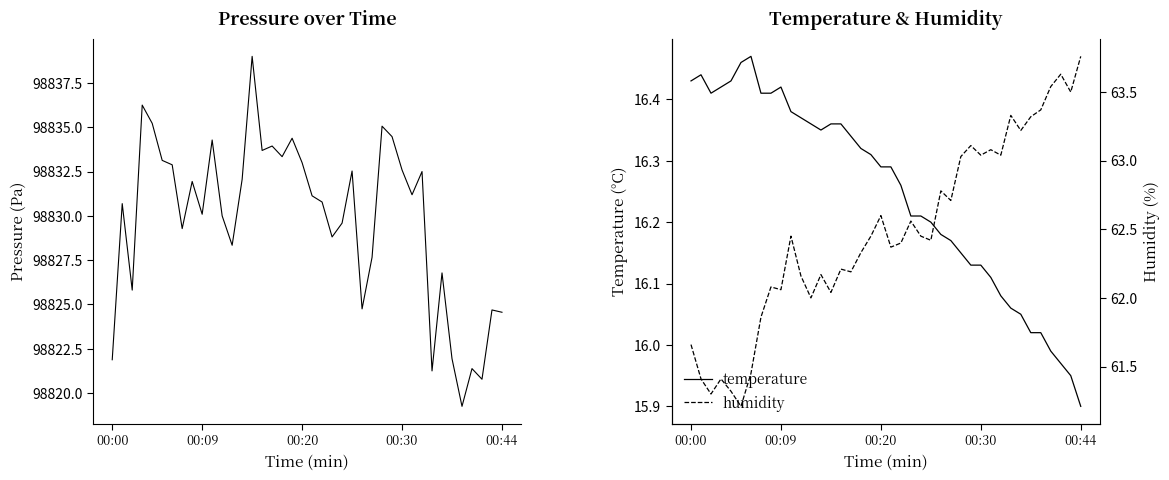

What is the value of the pressure point at the 19th from the left?

98834.4